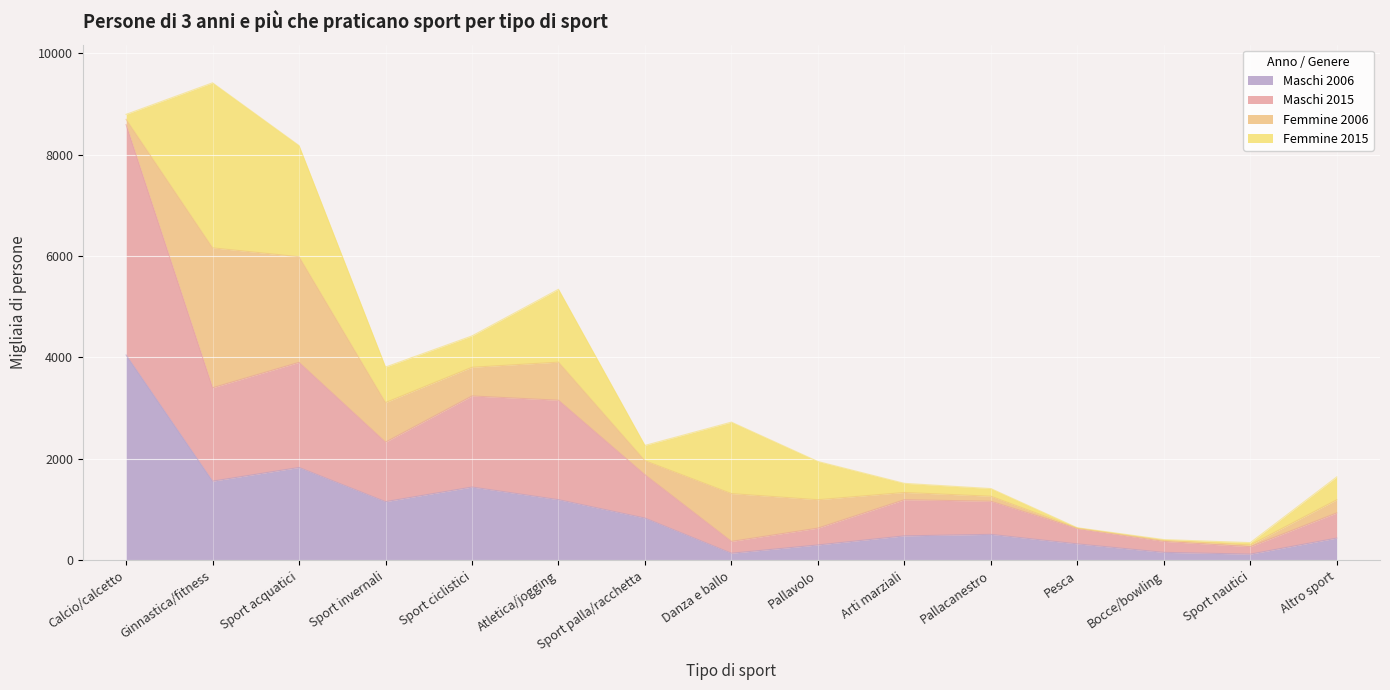

Which category has the highest value across all series?

Calcio/calcetto